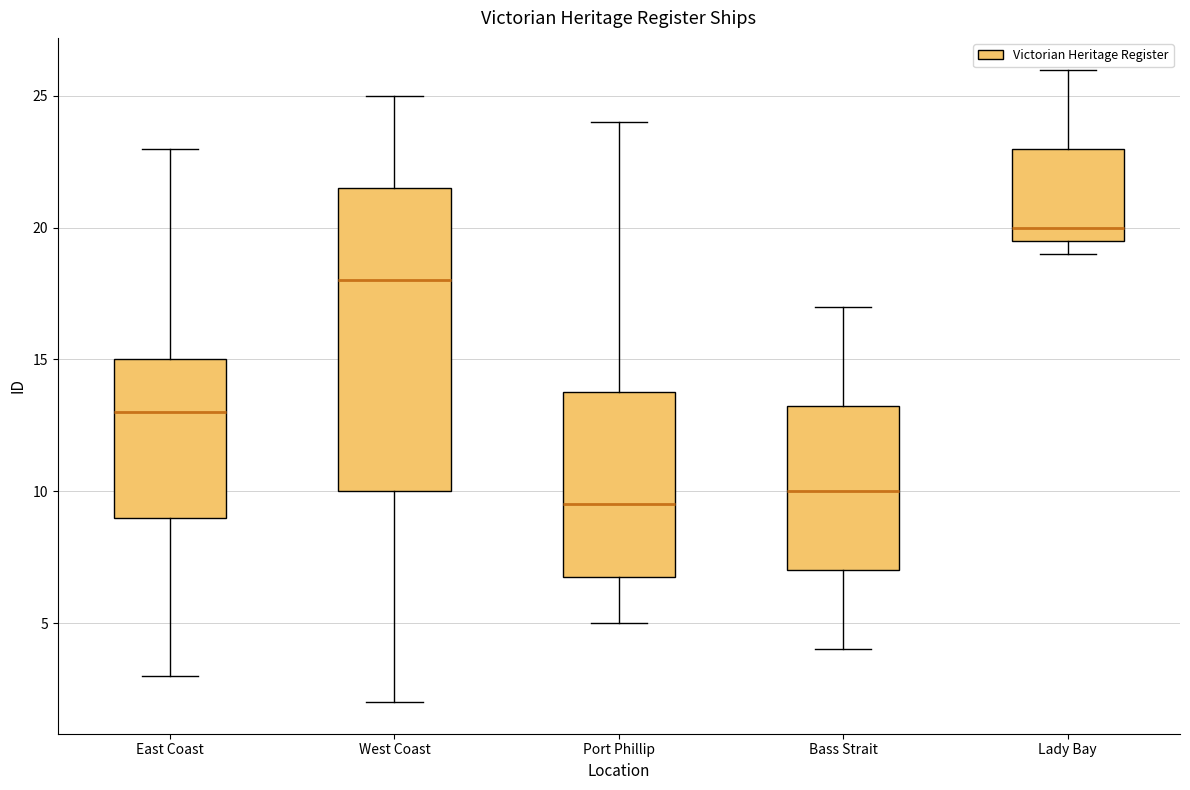

Comparing the boxes themselves (not the whiskers), which one is the tallest?

West Coast